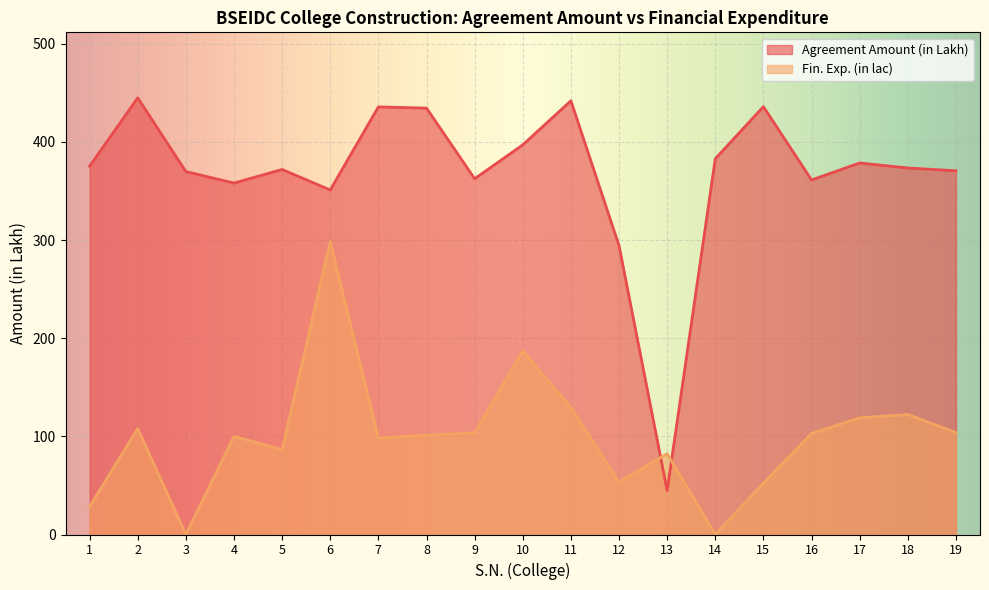

List the series in order of their peak value, highest first.

Agreement Amount (in Lakh), Fin. Exp. (in lac)